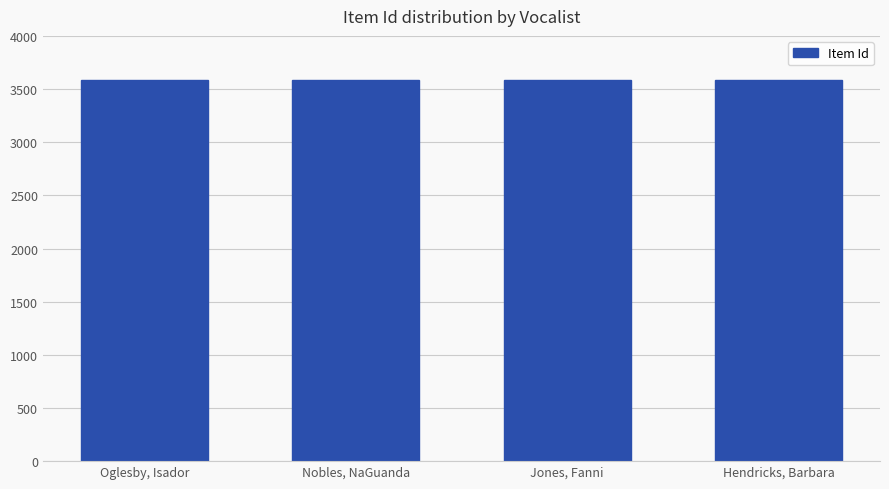

List the labels in order of value, smallest first.

Hendricks, Barbara, Jones, Fanni, Nobles, NaGuanda, Oglesby, Isador